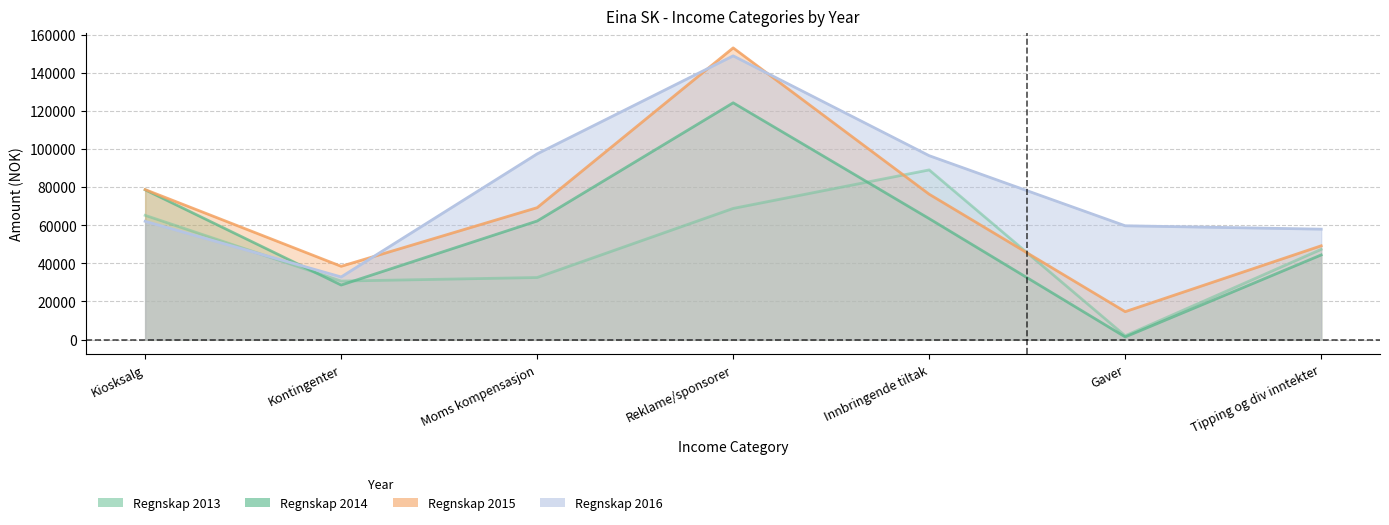

What are all the series names shown in the legend?

Regnskap 2013, Regnskap 2014, Regnskap 2015, Regnskap 2016